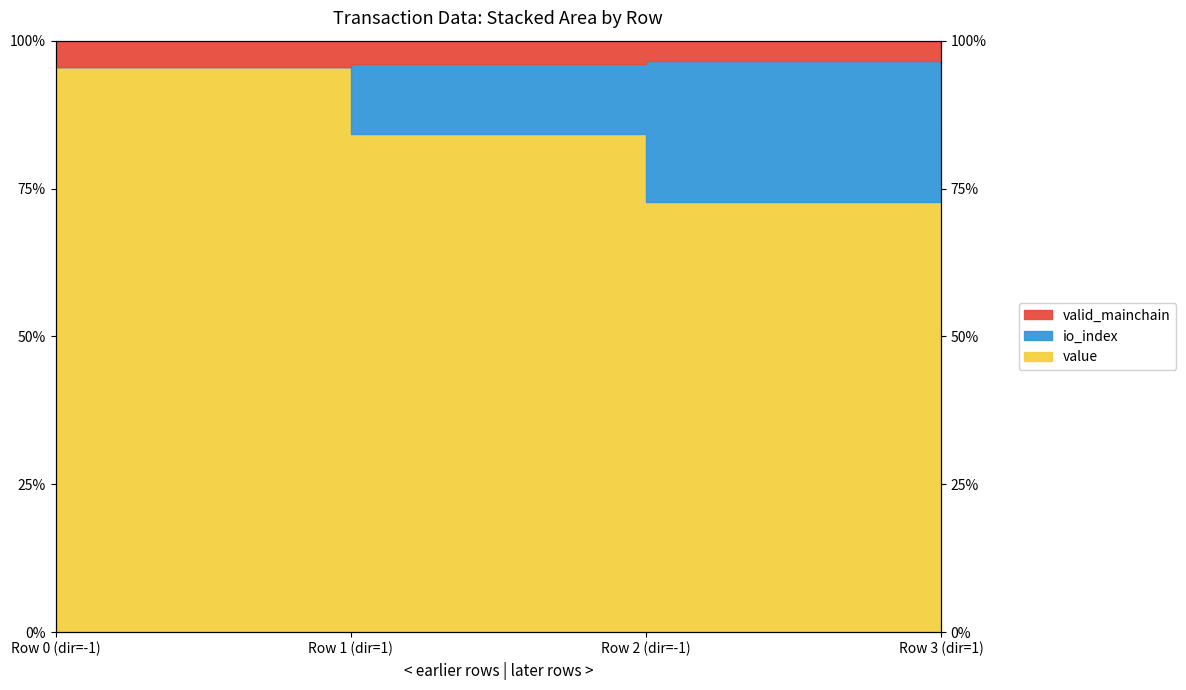

At which label does valid_mainchain first exceed 100?

Row 3 (dir=1)